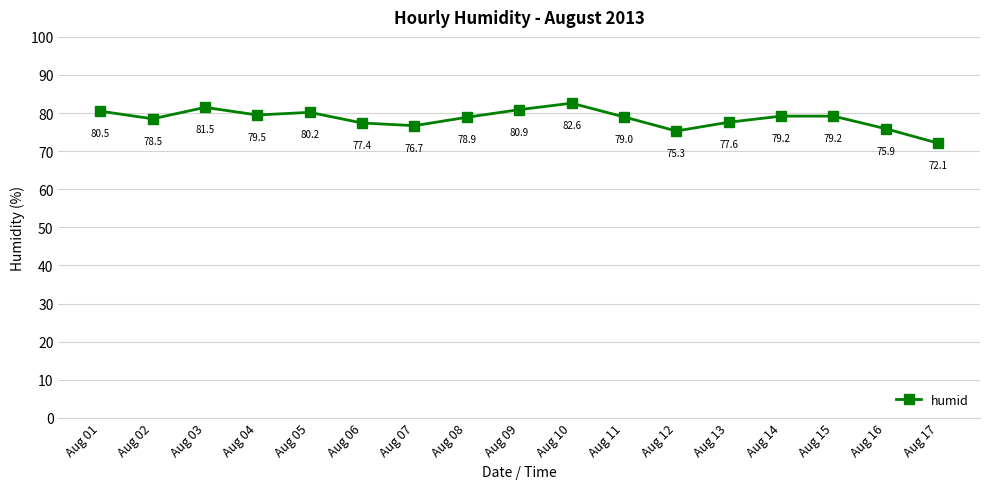

Which has a higher value, Aug 07 or Aug 01?

Aug 01